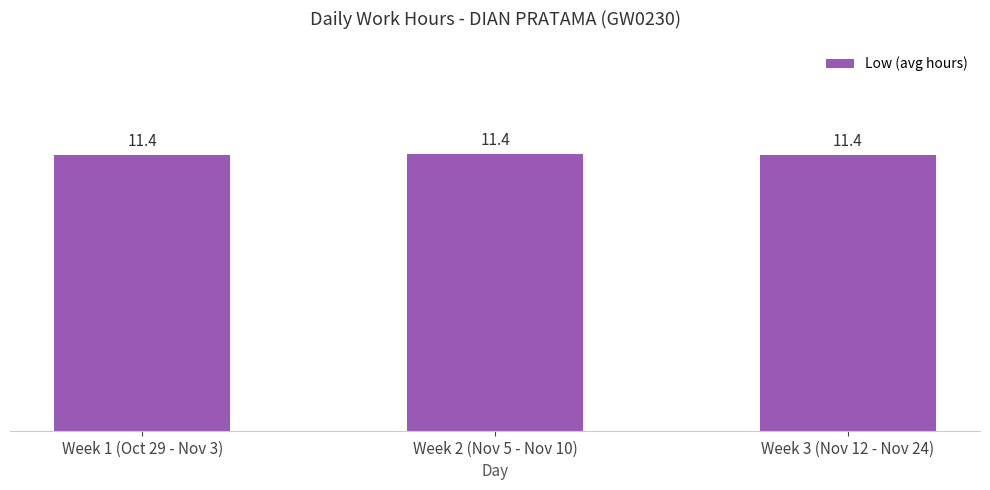

What is the minimum value shown in the chart?

11.4